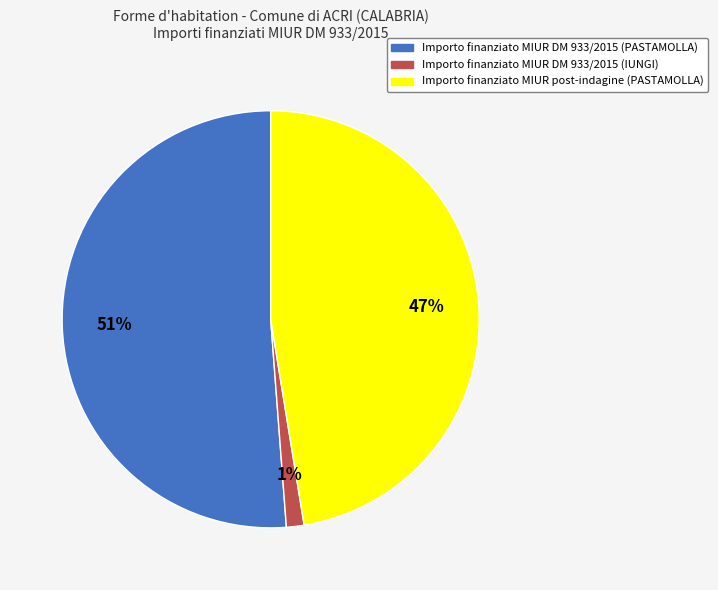

Does any single category account for the majority?

Yes